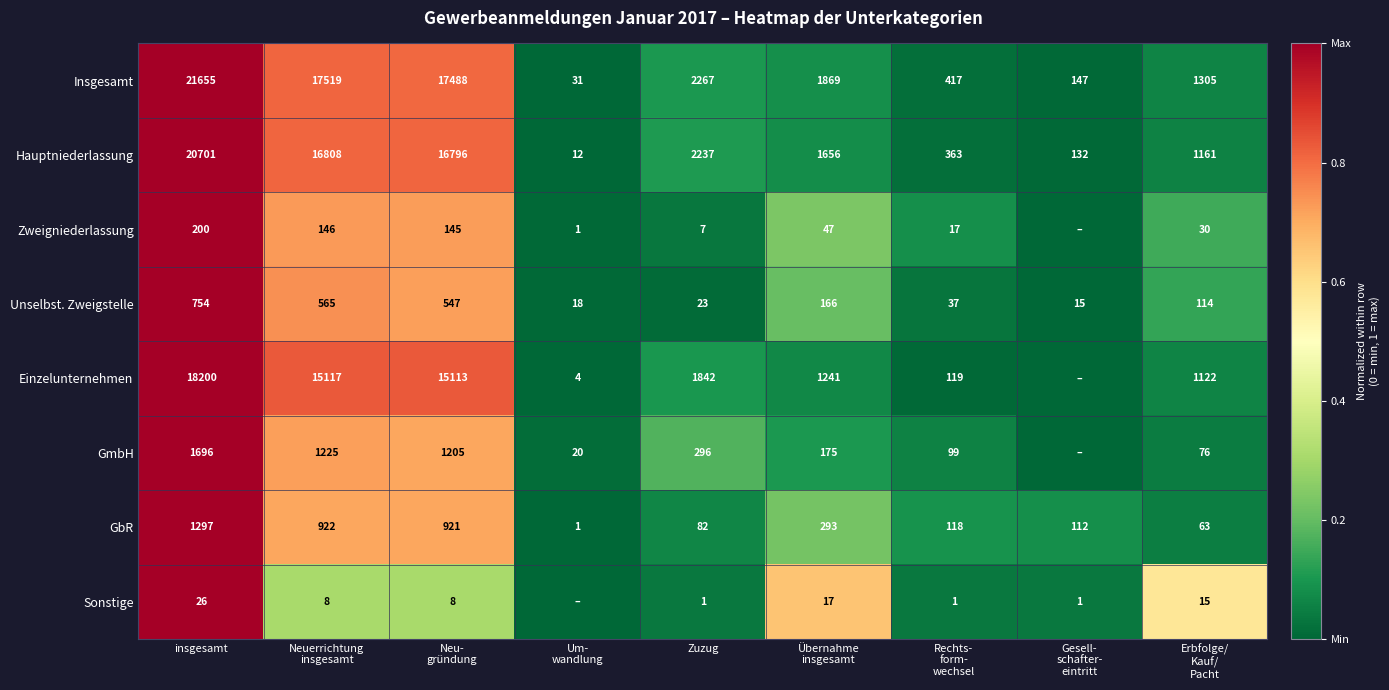

What is the difference between the maximum and minimum values in the Insgesamt series?

21624